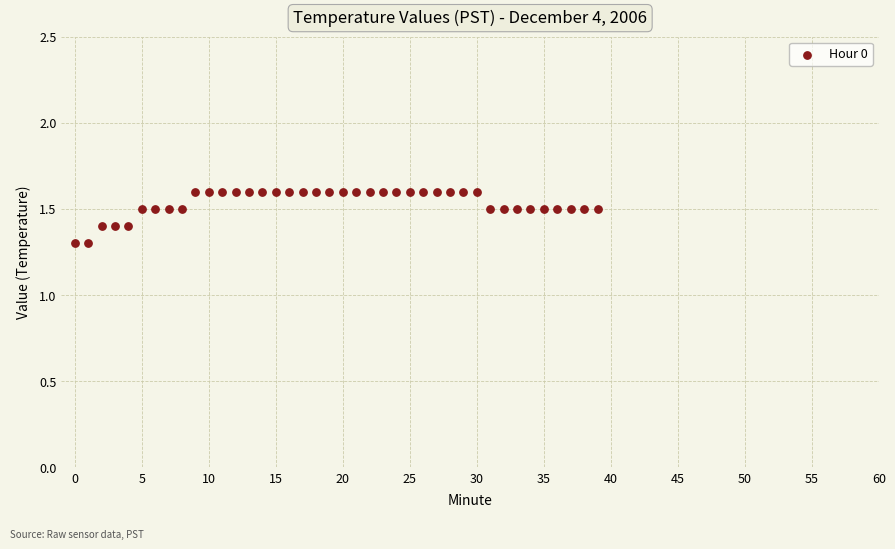

What is the range of Y values (max minus min)?

0.3